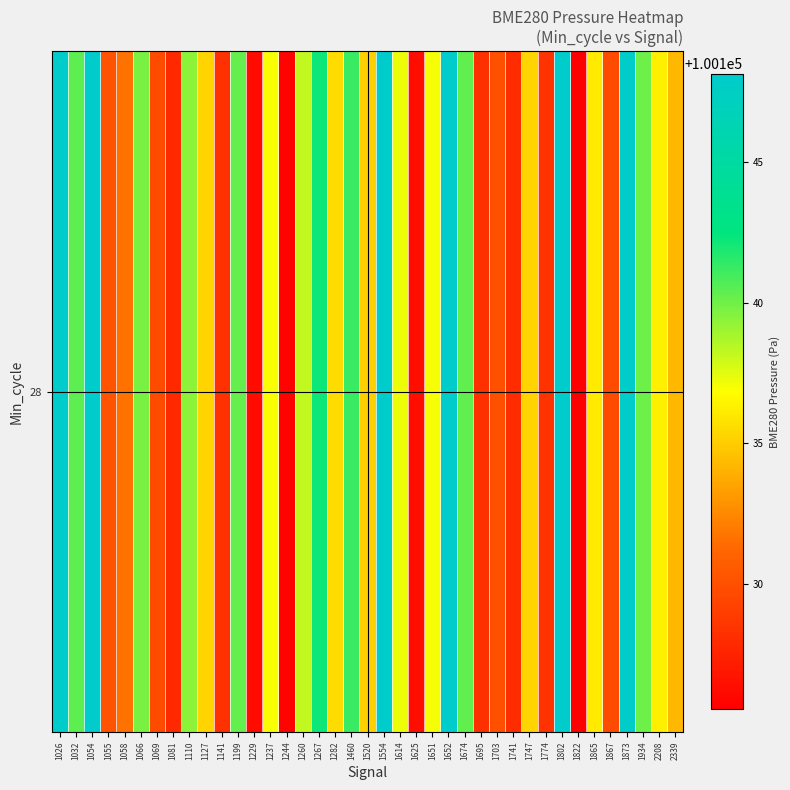

Reading left to right, transcribe all the data shown in this chart.

100148.1	100140.4	100148.1	100130.2	100131.7	100139.8	100129.7	100127.9	100139.4	100135.3	100128.4	100140.3	100126.2	100137.0	100125.8	100138.2	100142.2	100135.6	100141.2	100135.1	100148.1	100137.2	100126.4	100137.1	100148.1	100140.3	100128.3	100130.0	100128.1	100135.3	100128.4	100148.1	100125.6	100136.1	100129.7	100147.9	100140.1	100136.3	100134.2